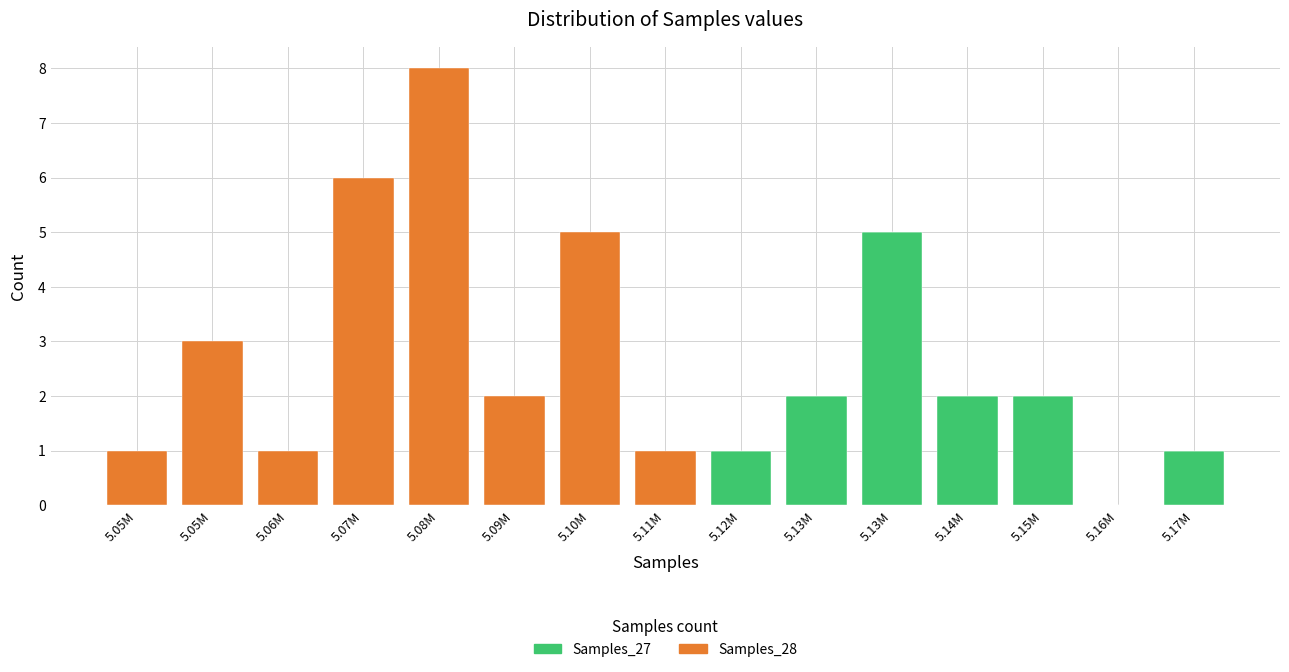

Are the bars grouped side by side (vs. stacked)?

No